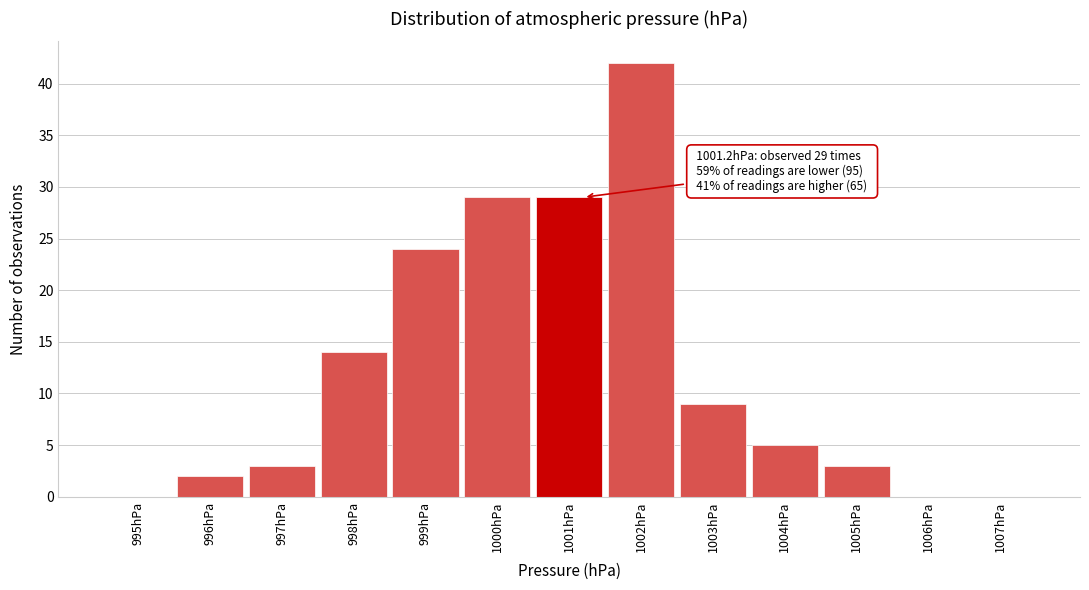

Which range on the x-axis has the tallest bar?

1001.5 to 1002.5